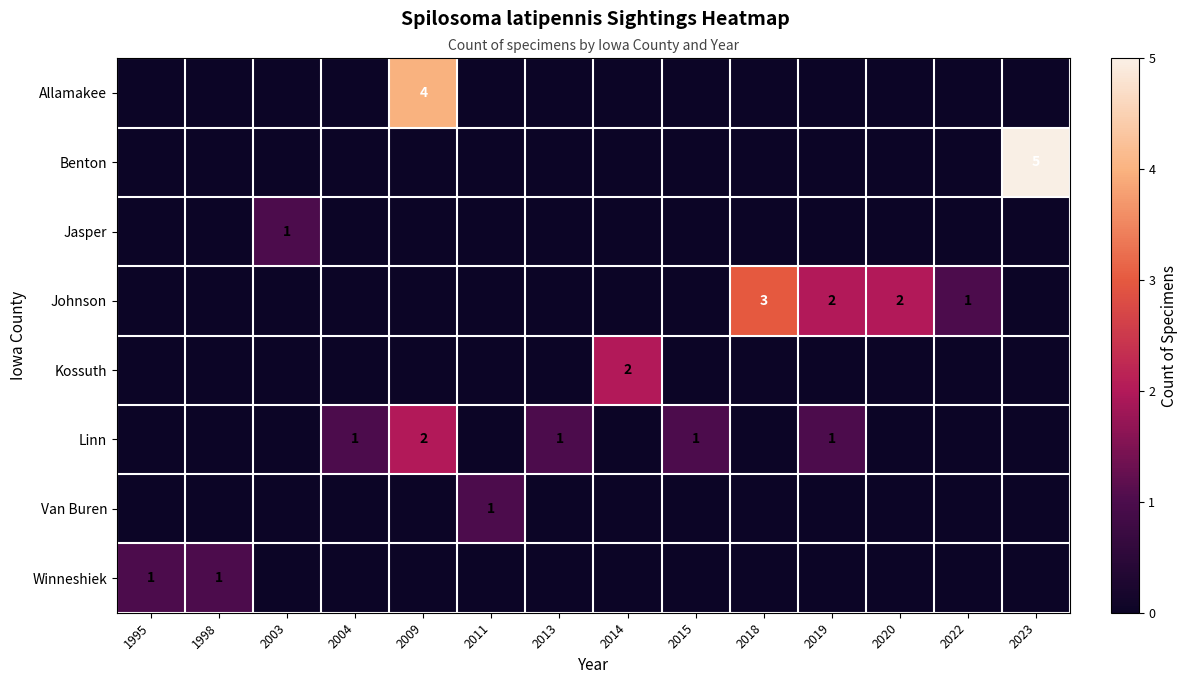

The value of Winneshiek at 1998 is 1. True or false?

True